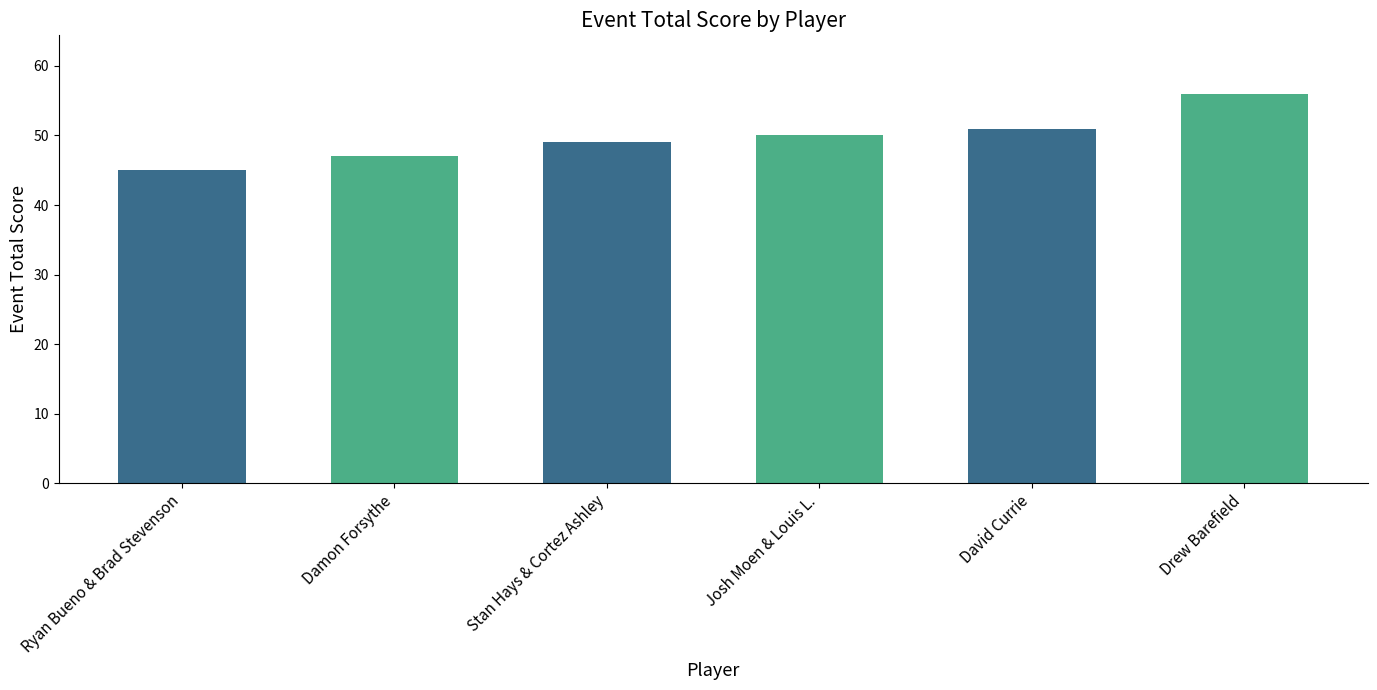

What is the sum of the values at Damon Forsythe and Drew Barefield?

103